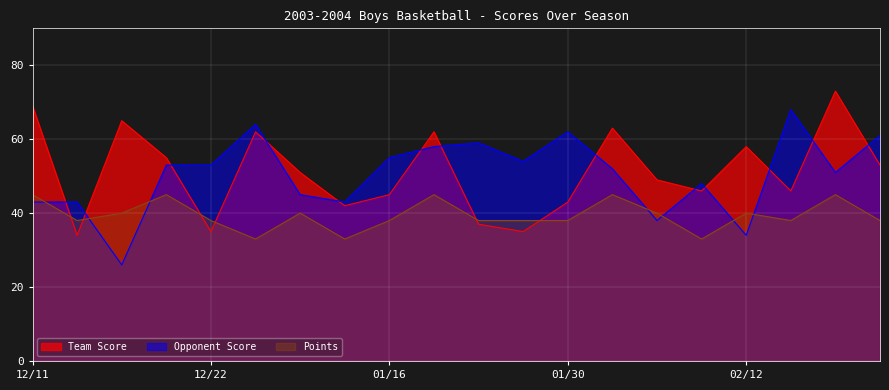

True or false: Opponent Score and Points cross at least once.

True